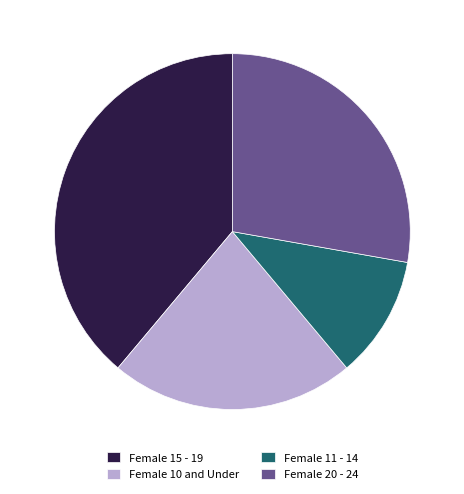

True or false: Female 10 and Under accounts for 22% of the total.

True